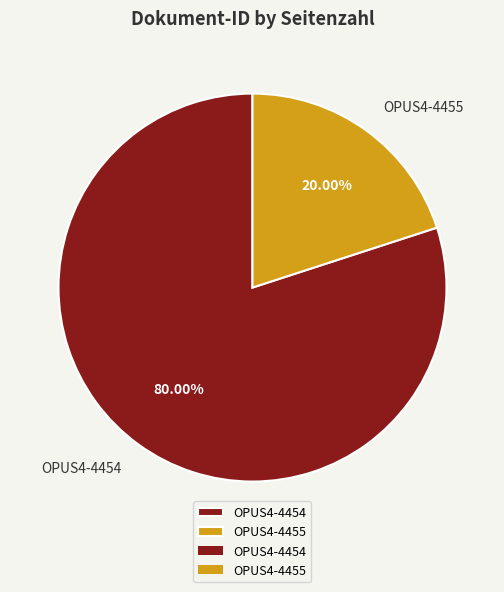

Rank the categories by value from lowest to highest.

OPUS4-4455, OPUS4-4454